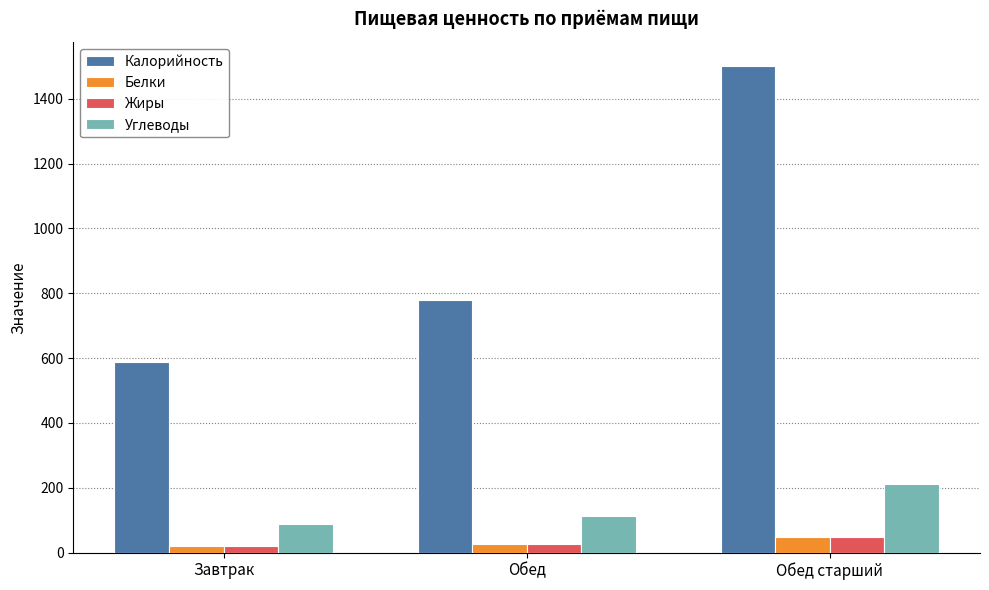

At which label is Белки closest to 34?

Обед